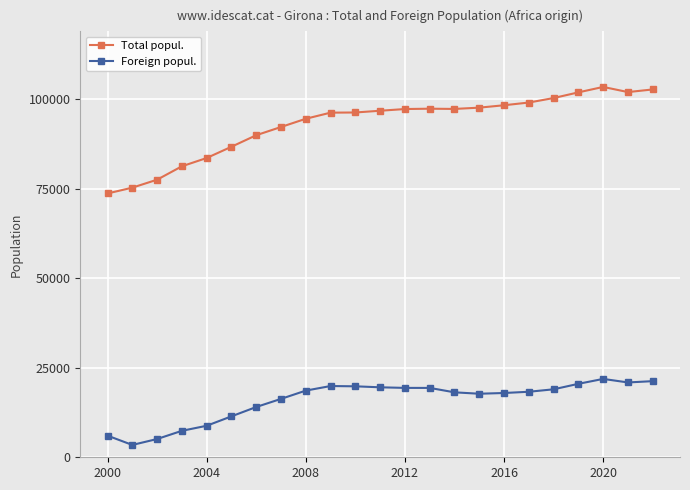

At how many categories does at least one series exceed 21028?

23